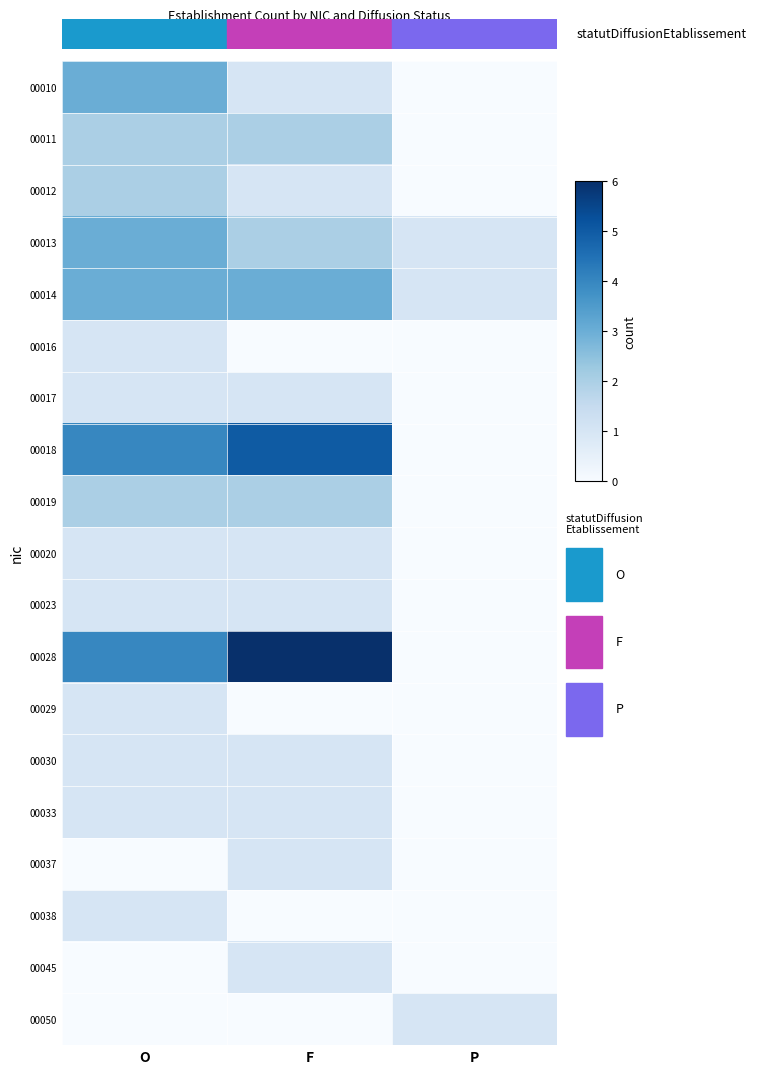

Reading right to left, what are all the values shown in this chart?

00010: P=0	F=1	O=3
00011: P=0	F=2	O=2
00012: P=0	F=1	O=2
00013: P=1	F=2	O=3
00014: P=1	F=3	O=3
00016: P=0	F=0	O=1
00017: P=0	F=1	O=1
00018: P=0	F=5	O=4
00019: P=0	F=2	O=2
00020: P=0	F=1	O=1
00023: P=0	F=1	O=1
00028: P=0	F=6	O=4
00029: P=0	F=0	O=1
00030: P=0	F=1	O=1
00033: P=0	F=1	O=1
00037: P=0	F=1	O=0
00038: P=0	F=0	O=1
00045: P=0	F=1	O=0
00050: P=1	F=0	O=0